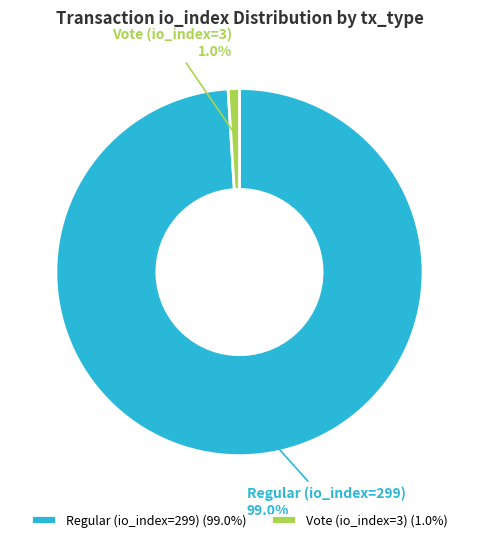

What is the smallest slice in the pie chart?

Vote (io_index=3)